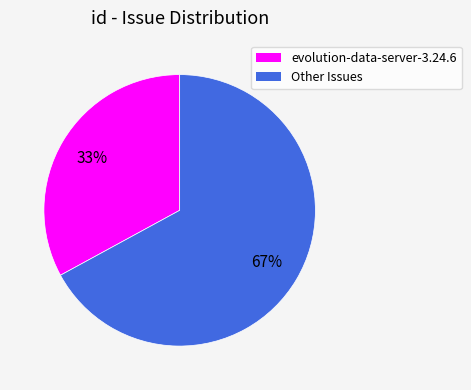

Is there any slice that represents more than half of the pie?

Yes